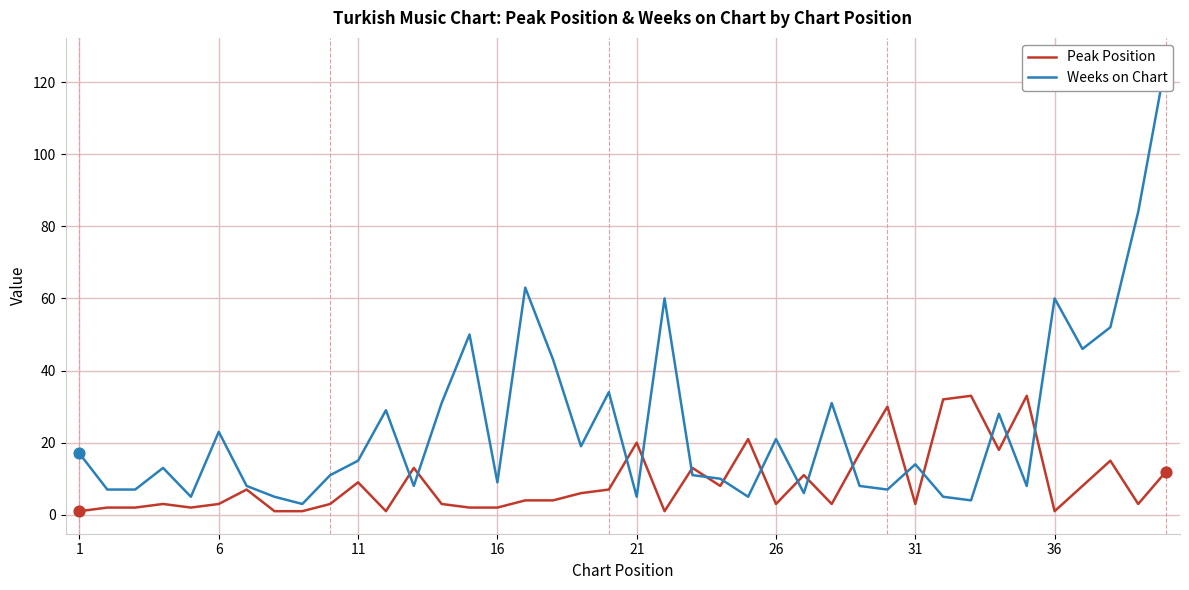

Is the value of Weeks on Chart at 6 greater than the value of Peak Position at 1?

Yes